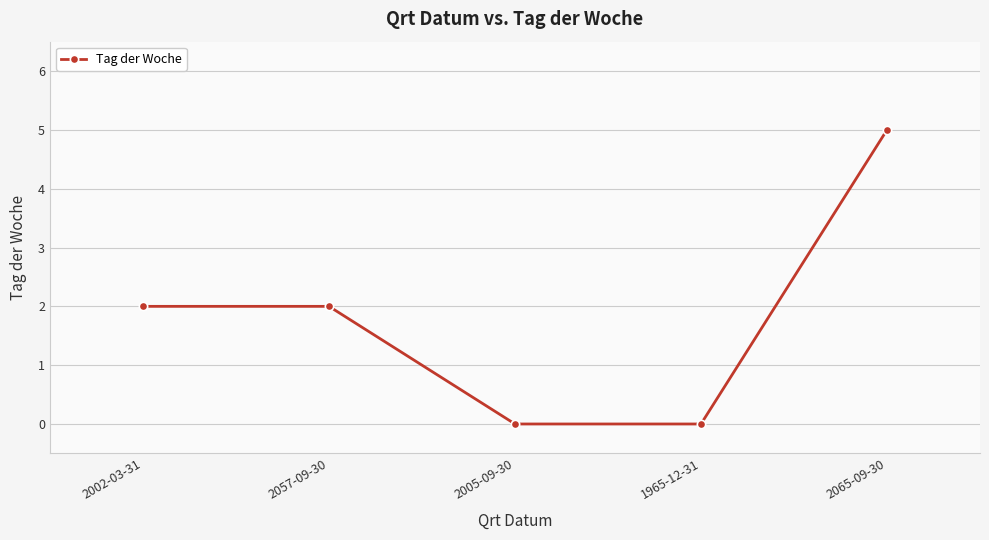

The value at 1965-12-31 is 0. True or false?

True